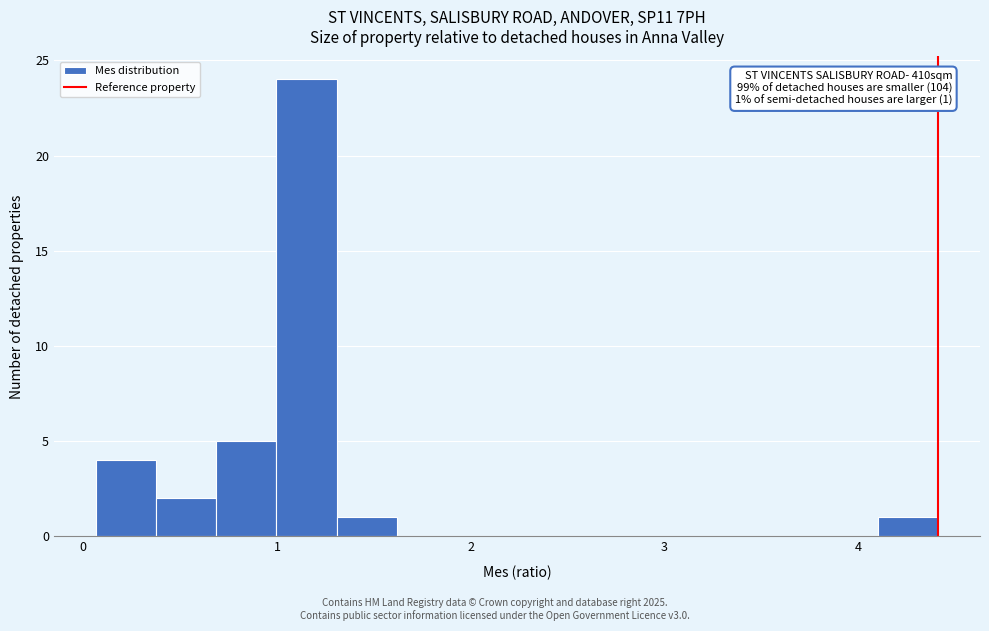

Around what value on the x-axis is the tallest bar? Give the approximate position of its centre, as read against the axis.

1.2